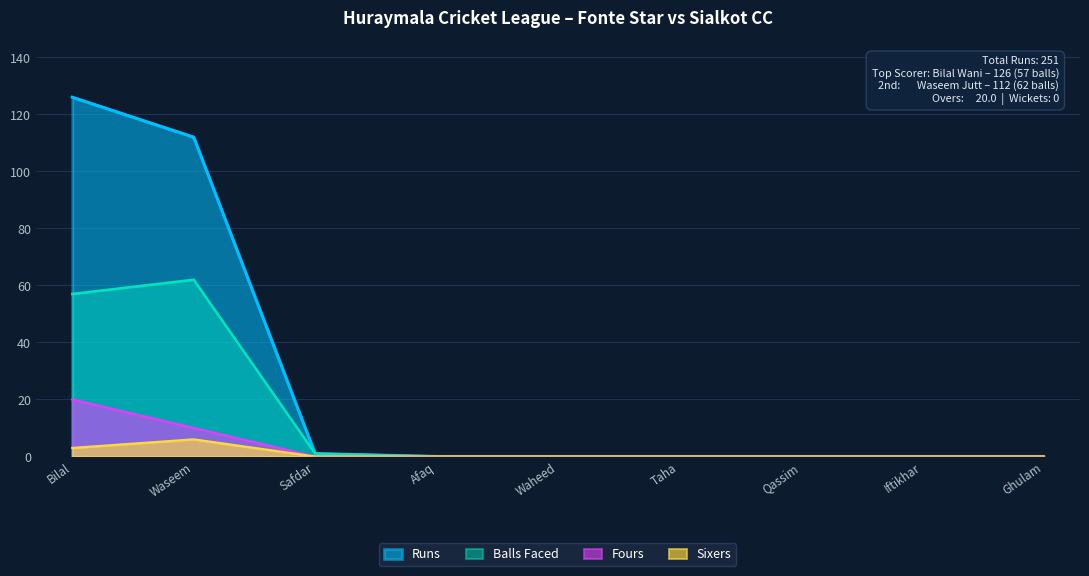

What position from the right is Bilal?

9